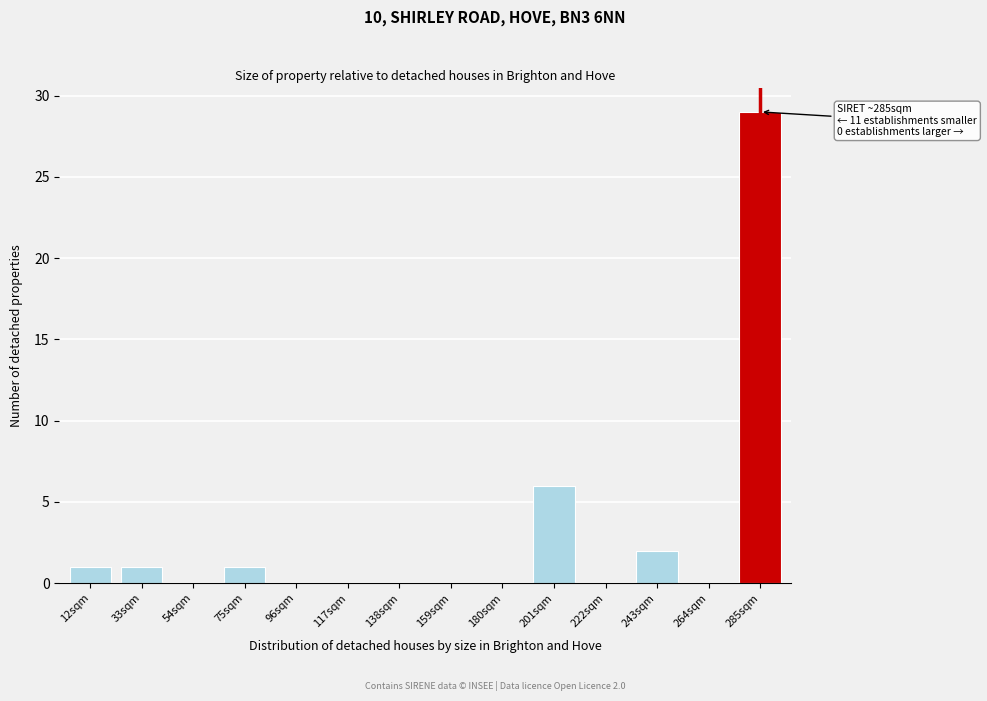

Reading left to right, transcribe all the data shown in this chart.

12sqm=1	33sqm=1	54sqm=0	75sqm=1	96sqm=0	117sqm=0	138sqm=0	159sqm=0	180sqm=0	201sqm=6	222sqm=0	243sqm=2	264sqm=0	285sqm=29